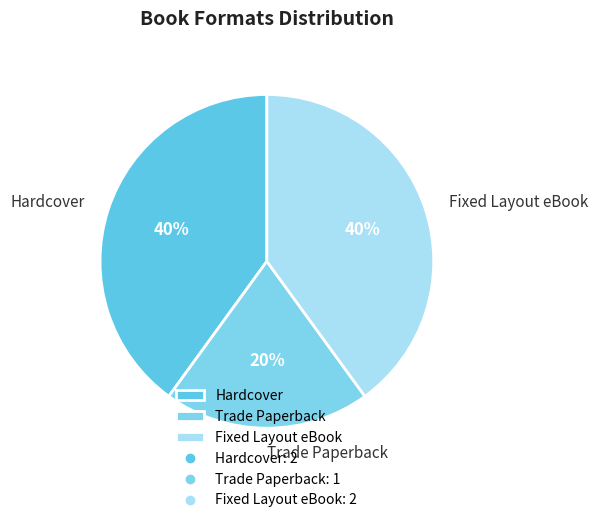

Approximately how many times larger is the value at Hardcover compared to Fixed Layout eBook?

1.0